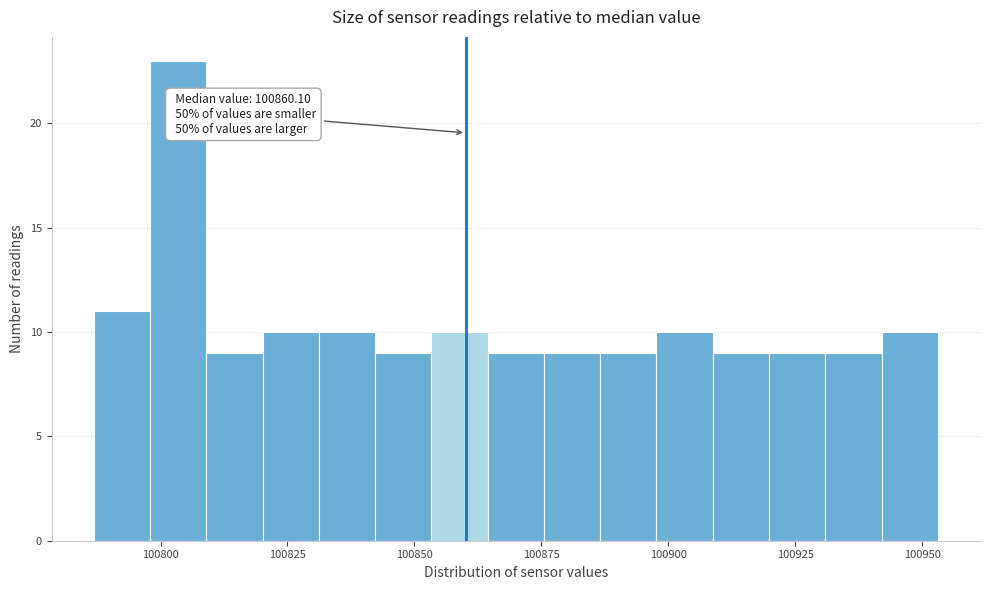

Read against the x-axis, roughly where is the centre of the tallest bar?

100805